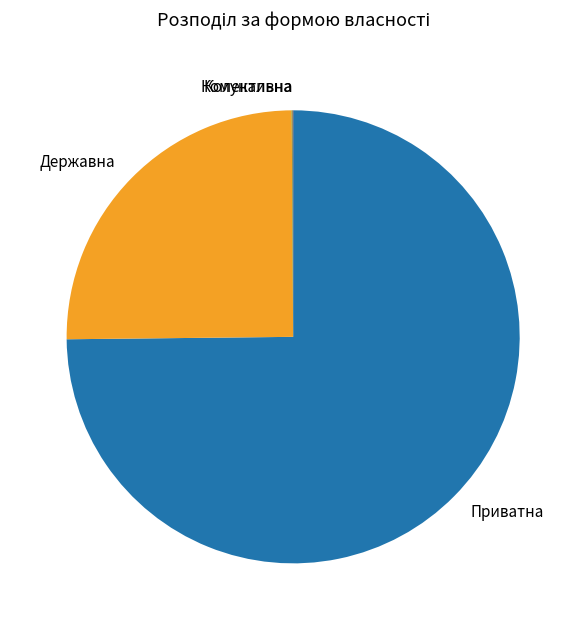

Which slice represents more than half of the pie?

Приватна